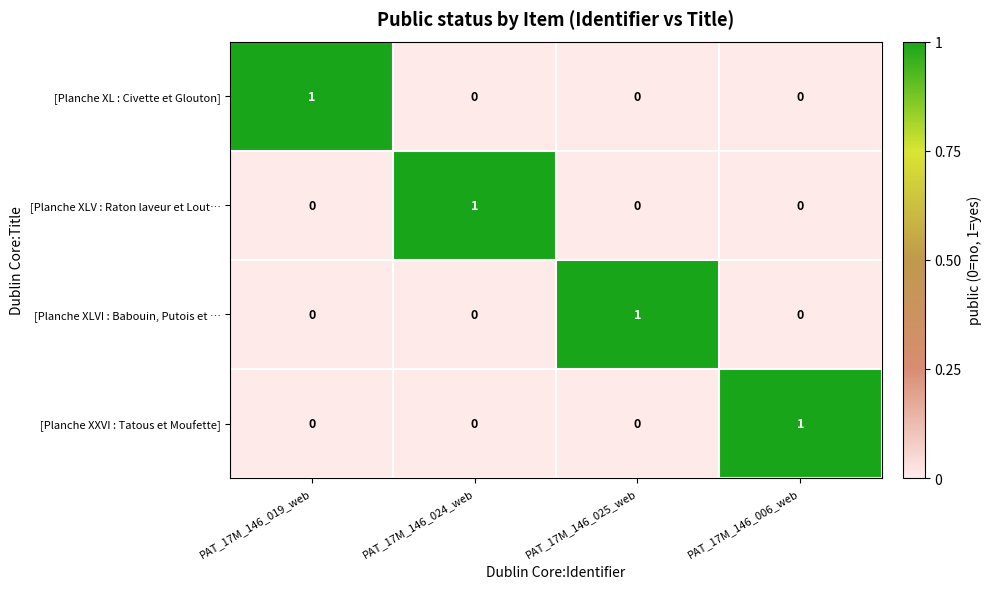

The [Planche XLV : Raton laveur et Lout… series shows 0 at PAT_17M_146_019_web. True or false?

True